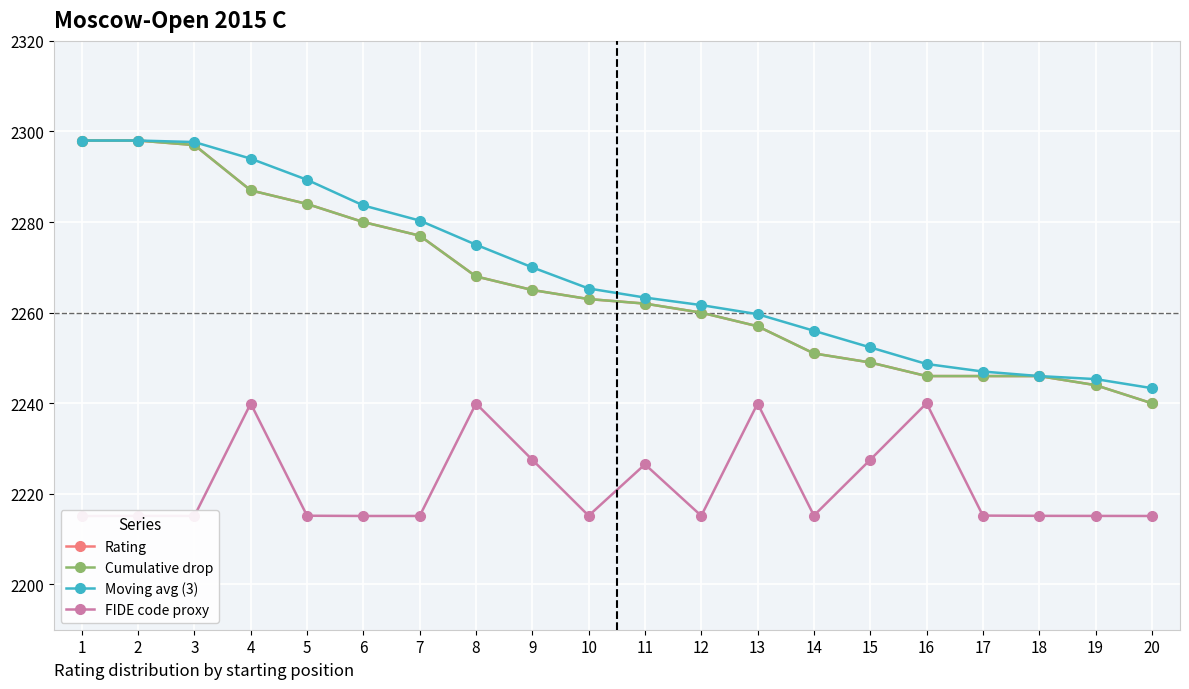

At which category is the sum across all series the highest?

2